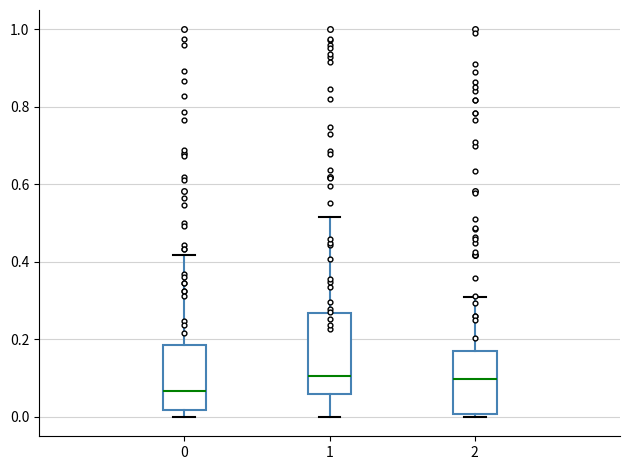

Reading left to right, transcribe this box plot: for each box, give where its median line is, the range the box spans, and where its two whiskers end, as read against the y-axis. The values are not printed on the chart, so give them approximately, as read against the axis.

0: median 0.06, box 0.02 to 0.18, whiskers 0.00 to 0.42
1: median 0.10, box 0.06 to 0.26, whiskers 0.00 to 0.52
2: median 0.10, box 0.00 to 0.16, whiskers 0.00 (just below the box's lower edge) to 0.30